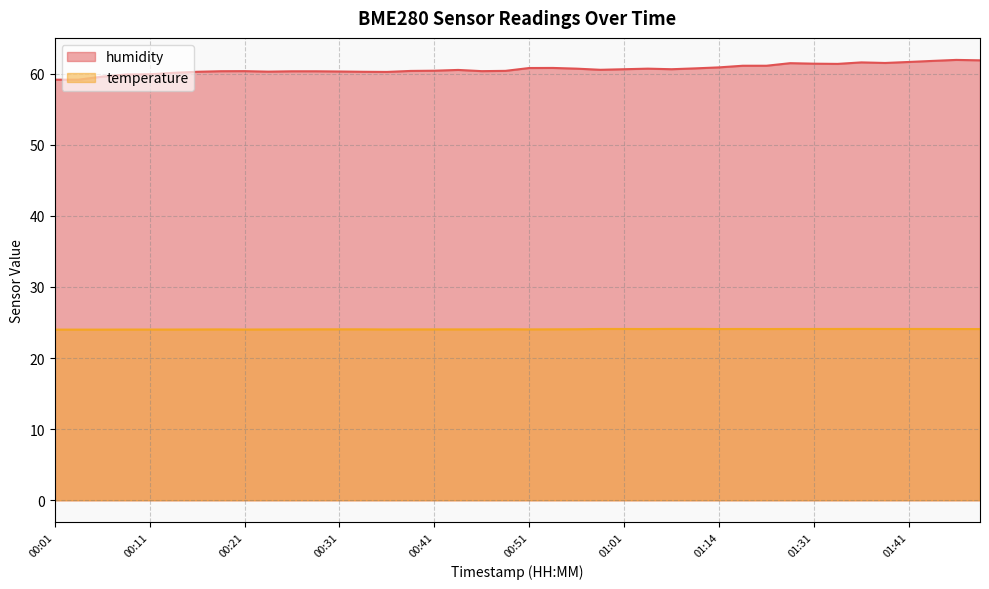

What is the total value across all series at 00:18?

84.4